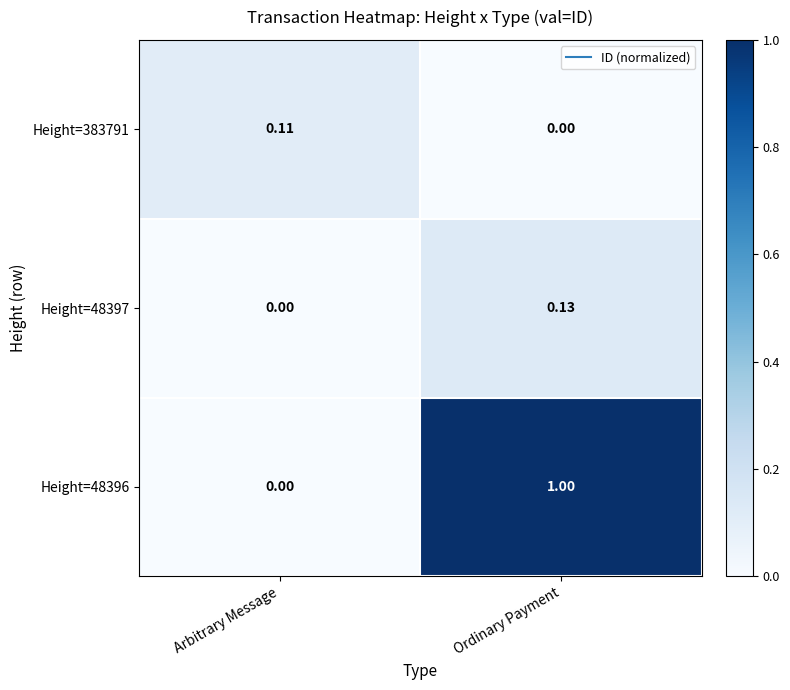

Is the value of Height=48396 at Ordinary Payment greater than the value of Height=383791 at Ordinary Payment?

Yes